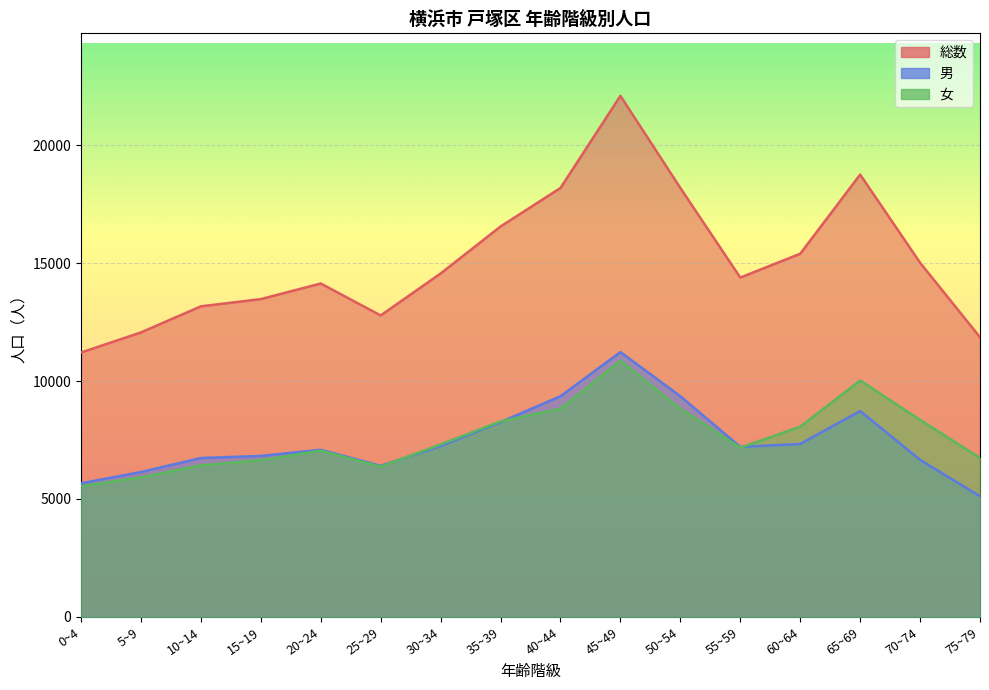

Rank the series by their maximum value, from lowest to highest.

女, 男, 総数